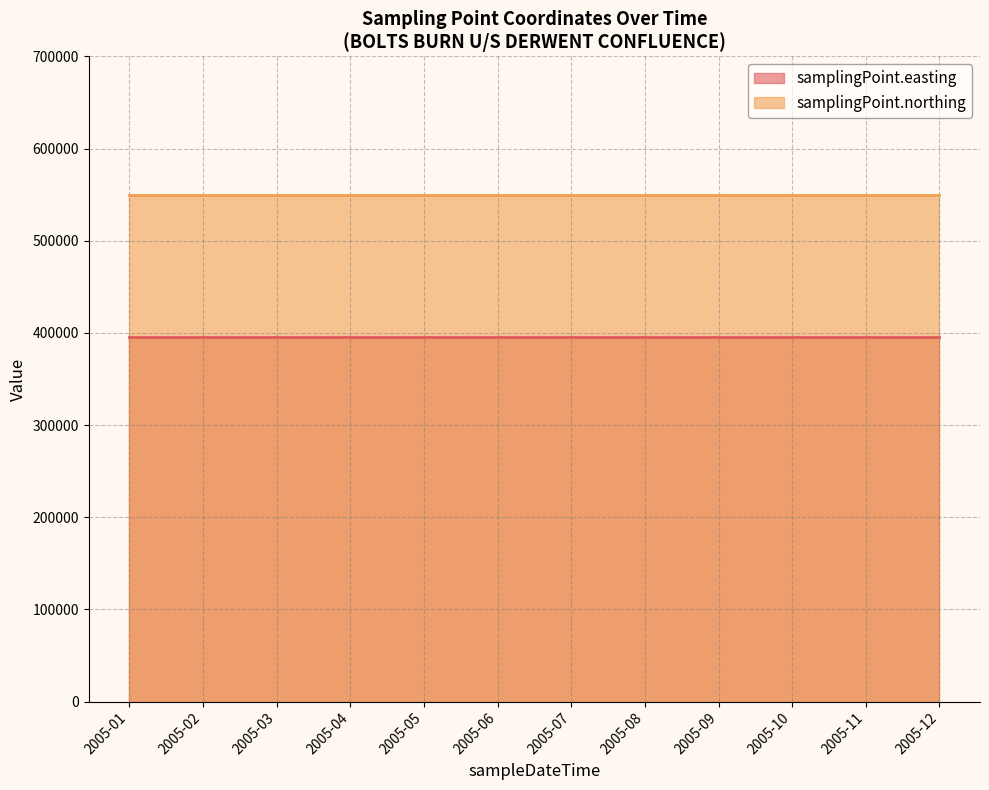

List the series in order of their peak value, lowest first.

samplingPoint.easting, samplingPoint.northing